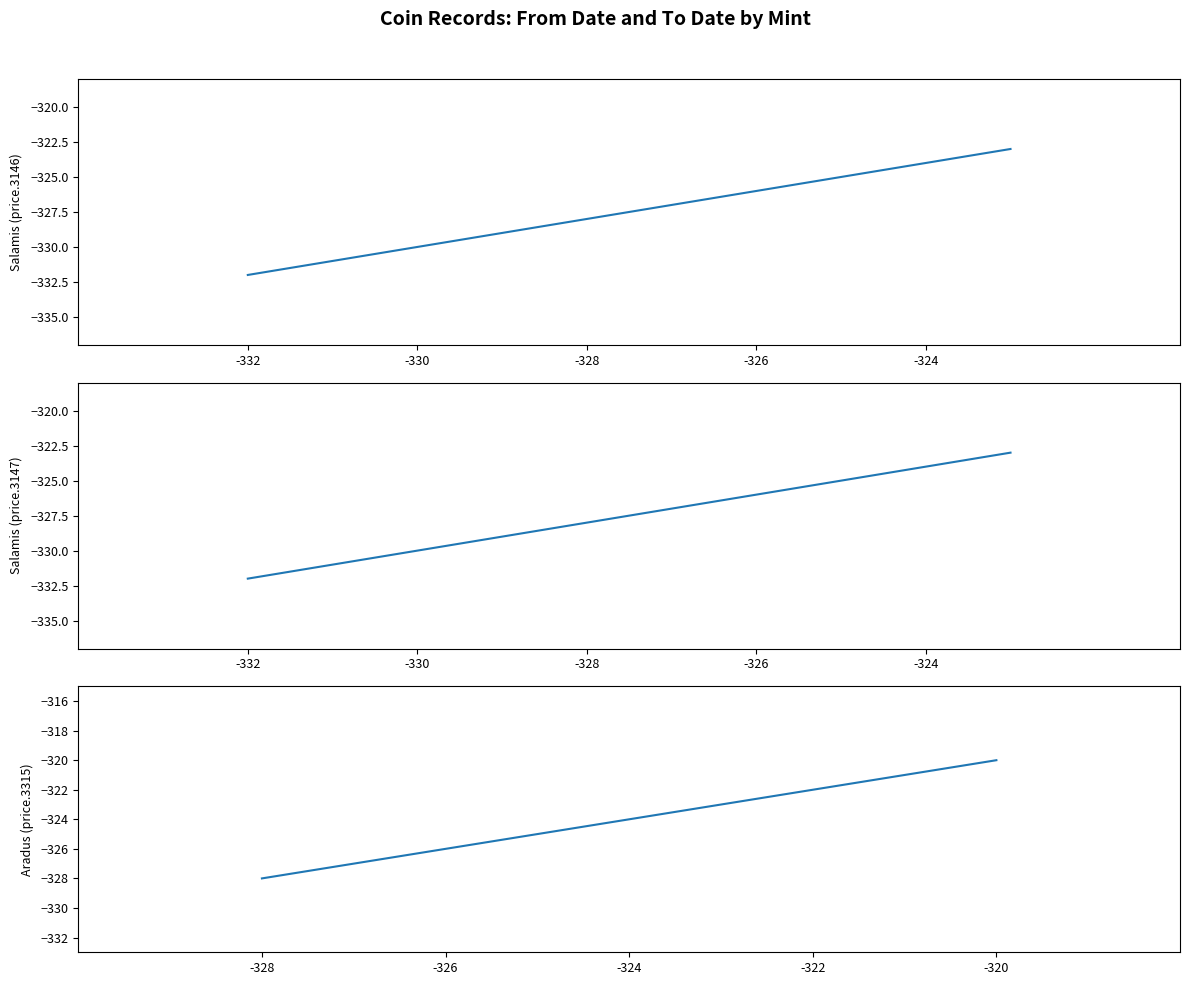

The value of Salamis (price.3147) at -332 is -332. True or false?

True